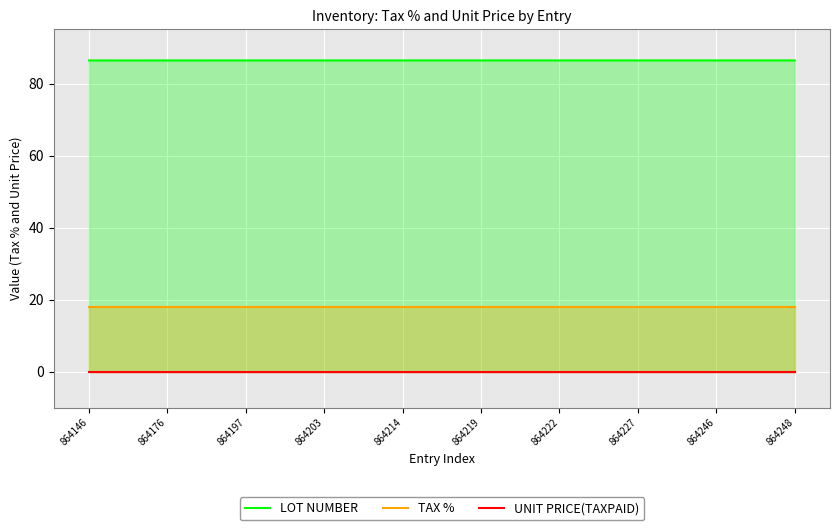

What is the value of the LOT NUMBER point at the 4th from the left?

86.4